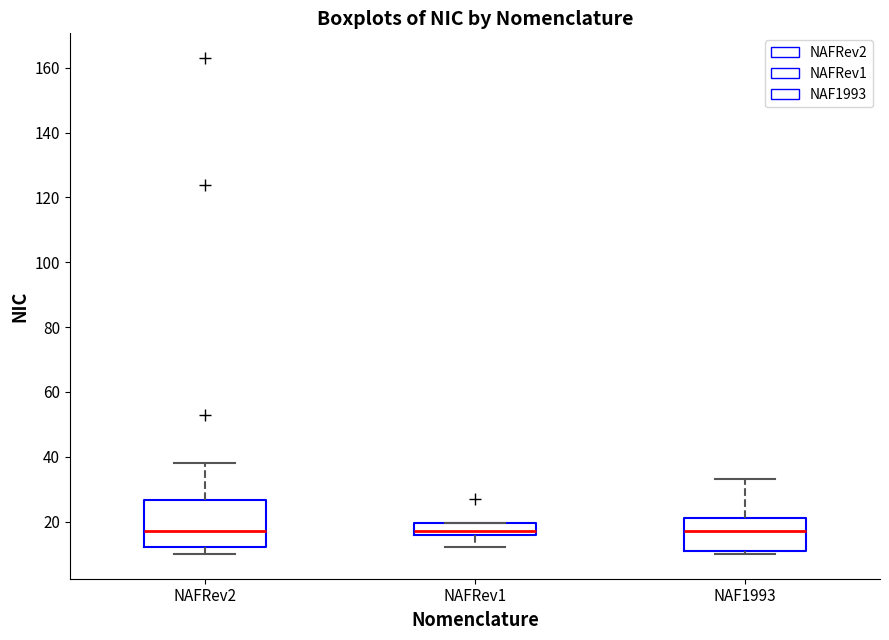

Comparing the boxes themselves (not the whiskers), which one is the tallest?

NAFRev2